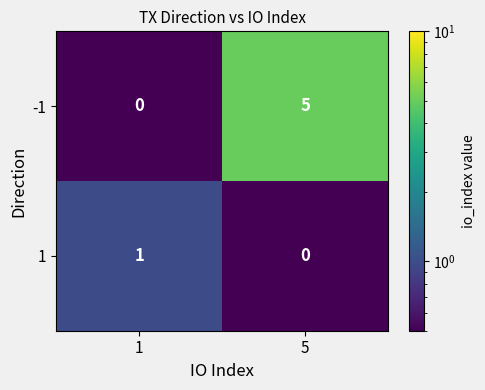

True or false: 1 has a value of 0 at 1.

False